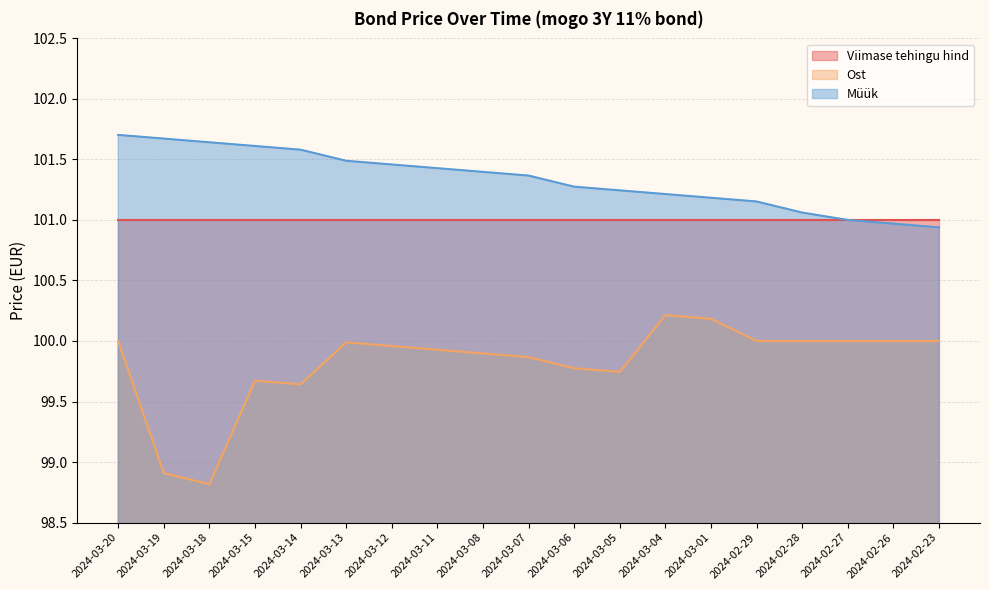

True or false: Viimase tehingu hind and Ost intersect in this chart.

False